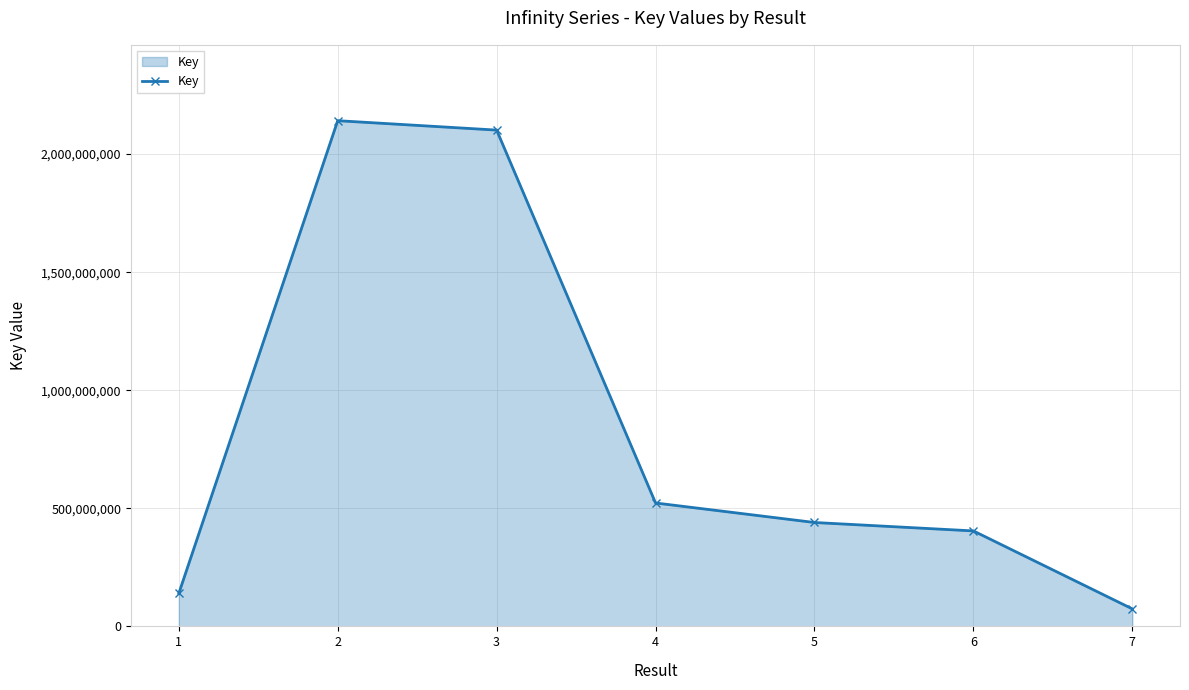

What is the greatest value displayed?

2141449264